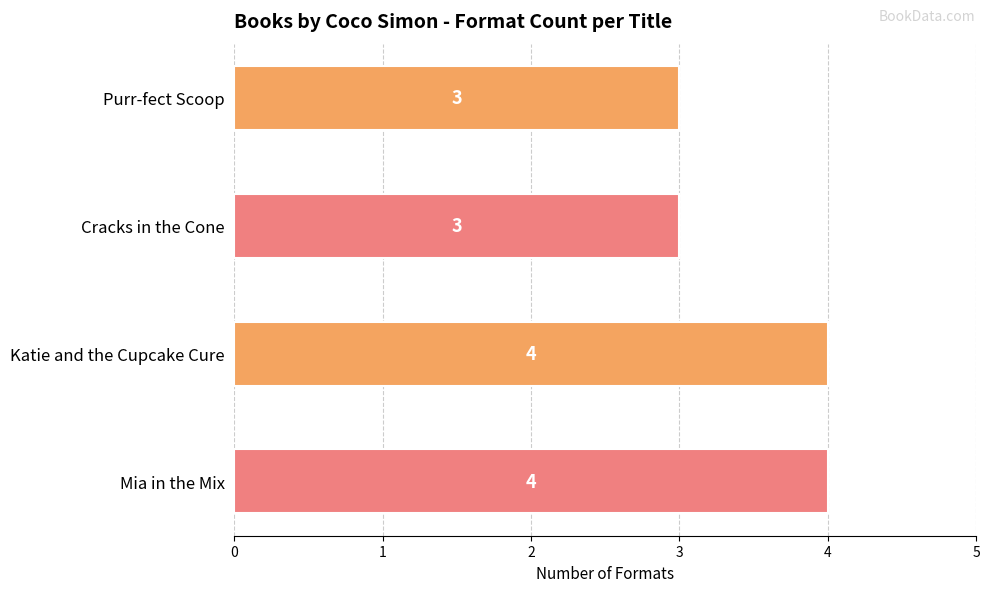

What is the label of the 1st bar from the bottom?

Mia in the Mix